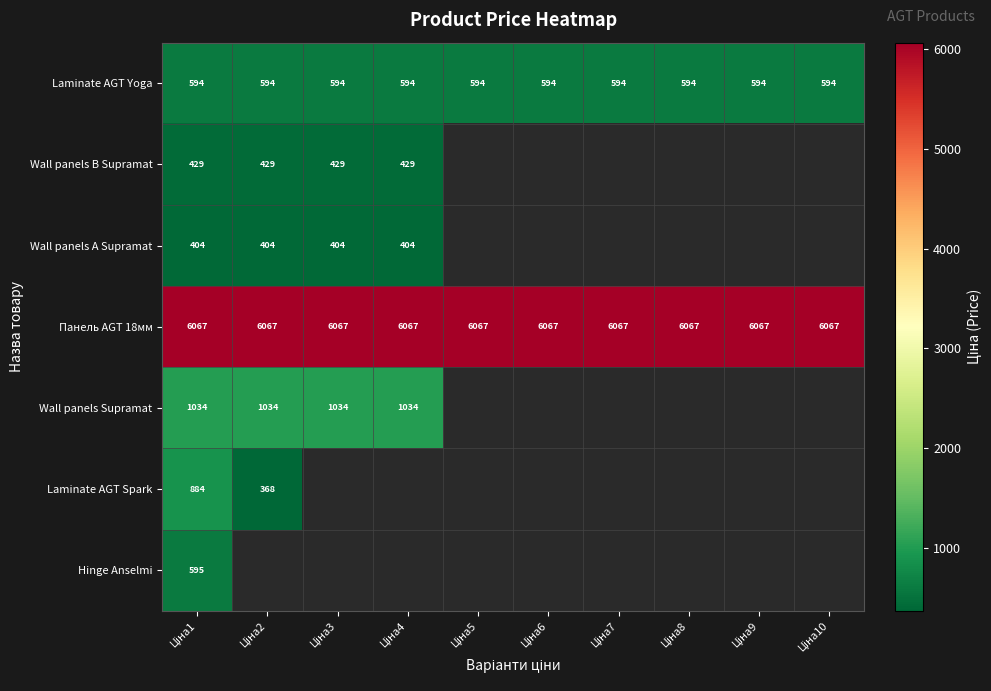

What is the average value of the Laminate AGT Yoga series?

594